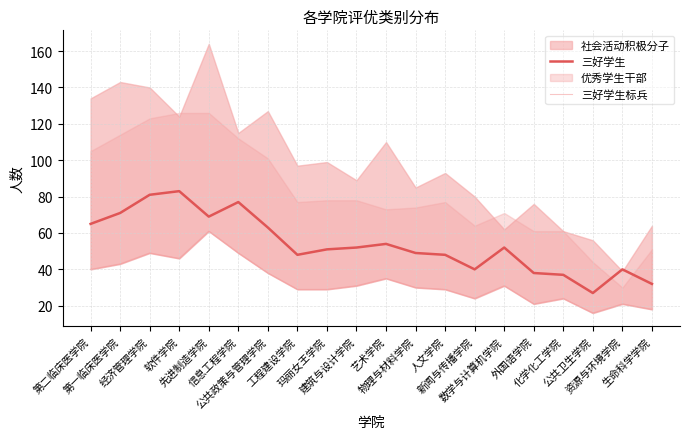

The value of 三好学生标兵 at 玛丽女王学院 is 10. True or false?

False